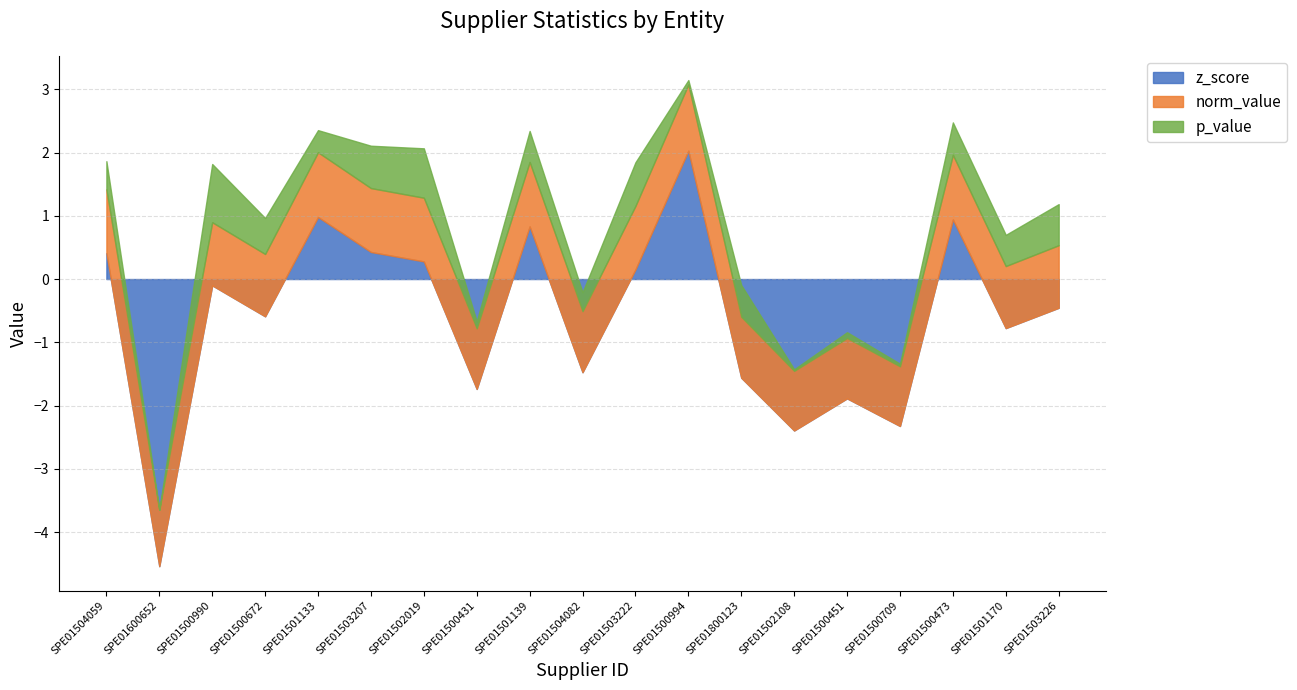

Reading right to left, extract all data points from this chart.

p_value: SPE01503226=0.7	SPE01501170=0.5	SPE01500473=0.5	SPE01500709=0.0	SPE01500451=0.1	SPE01502108=0.0	SPE01800123=0.5	SPE01500994=0.1	SPE01503222=0.7	SPE01504082=0.3	SPE01501139=0.5	SPE01500431=0.1	SPE01502019=0.8	SPE01503207=0.7	SPE01501133=0.3	SPE01500672=0.6	SPE01500990=0.9	SPE01600652=0.0	SPE01504059=0.4
norm_value: SPE01503226=1.0	SPE01501170=1.0	SPE01500473=1.0	SPE01500709=0.9	SPE01500451=1.0	SPE01502108=0.9	SPE01800123=1.0	SPE01500994=1.0	SPE01503222=1.0	SPE01504082=1.0	SPE01501139=1.0	SPE01500431=1.0	SPE01502019=1.0	SPE01503207=1.0	SPE01501133=1.0	SPE01500672=1.0	SPE01500990=1.0	SPE01600652=0.9	SPE01504059=1.0
z_score: SPE01503226=-0.5	SPE01501170=-0.8	SPE01500473=0.9	SPE01500709=-2.3	SPE01500451=-1.9	SPE01502108=-2.4	SPE01800123=-1.6	SPE01500994=2.0	SPE01503222=0.2	SPE01504082=-1.5	SPE01501139=0.8	SPE01500431=-1.7	SPE01502019=0.3	SPE01503207=0.4	SPE01501133=1.0	SPE01500672=-0.6	SPE01500990=-0.1	SPE01600652=-4.5	SPE01504059=0.4